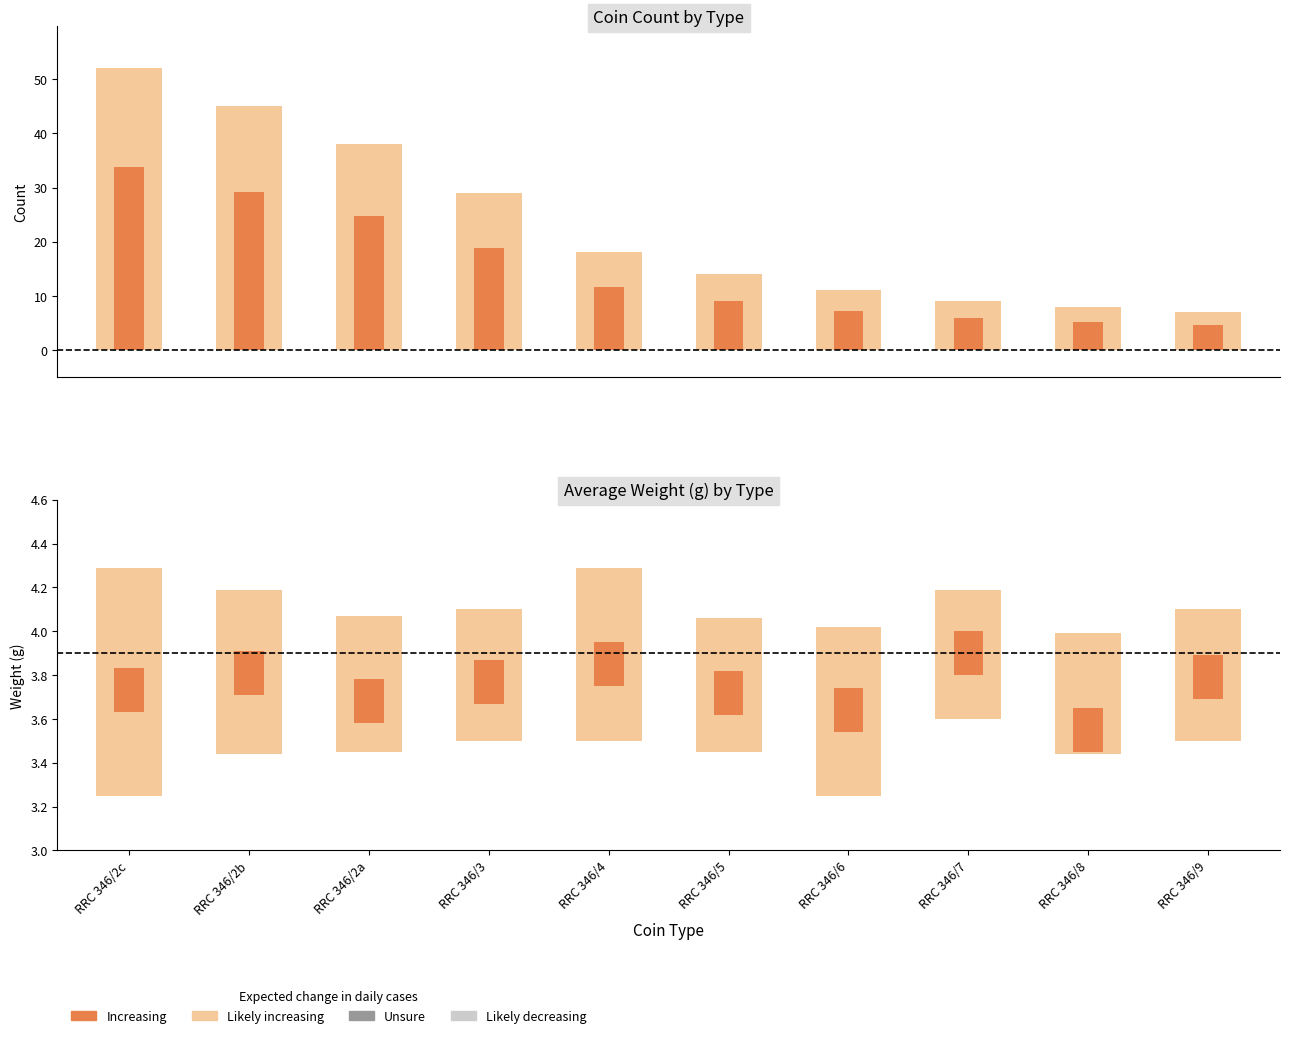

Count the number of categories in the chart.

10